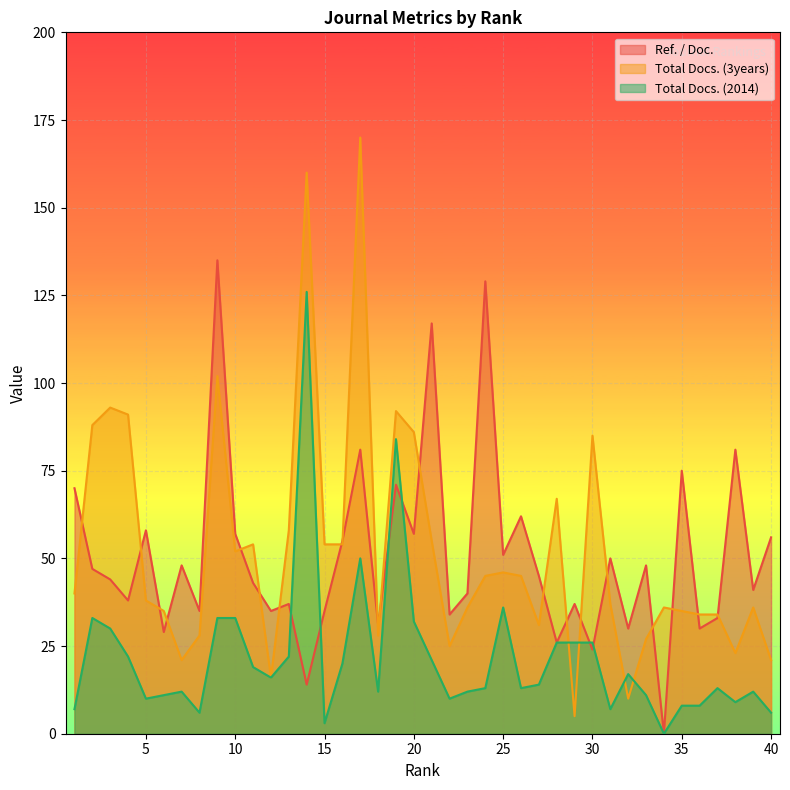

Rank the categories by Total Docs. (3years) value from highest to lowest.

17, 14, 9, 3, 19, 4, 2, 20, 30, 28, 13, 21, 11, 15, 16, 10, 25, 24, 26, 1, 5, 31, 23, 34, 39, 6, 35, 36, 37, 27, 8, 18, 33, 22, 38, 7, 40, 12, 32, 29